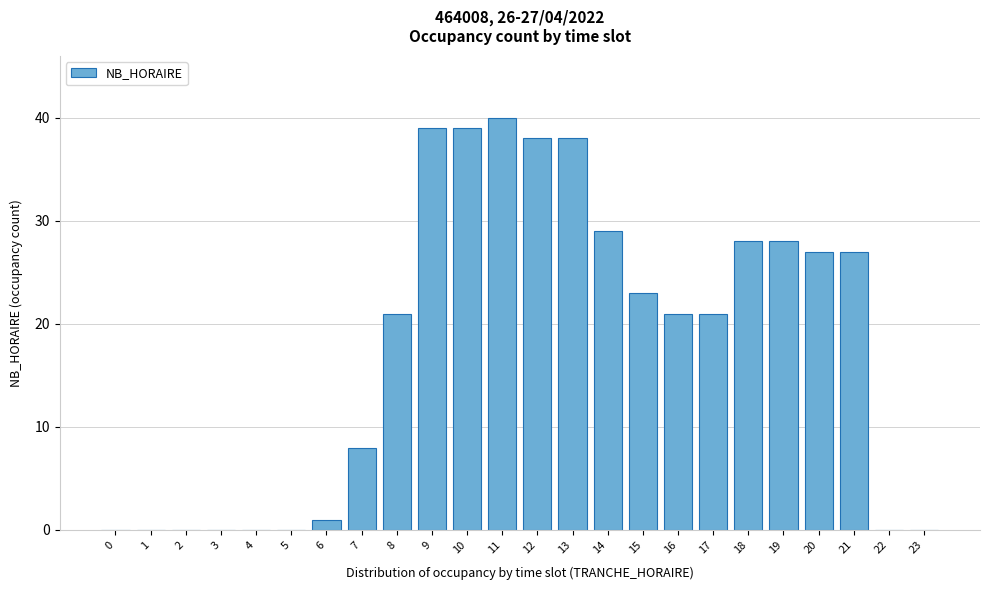

Reading right to left, list all the values displayed in this chart.

23=0	22=0	21=27	20=27	19=28	18=28	17=21	16=21	15=23	14=29	13=38	12=38	11=40	10=39	9=39	8=21	7=8	6=1	5=0	4=0	3=0	2=0	1=0	0=0